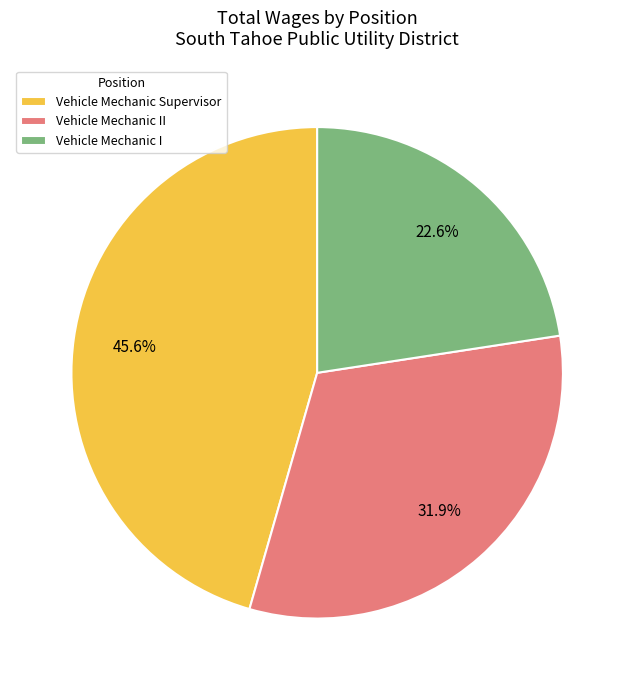

What is the total percentage of Vehicle Mechanic I and Vehicle Mechanic II?

54.4%